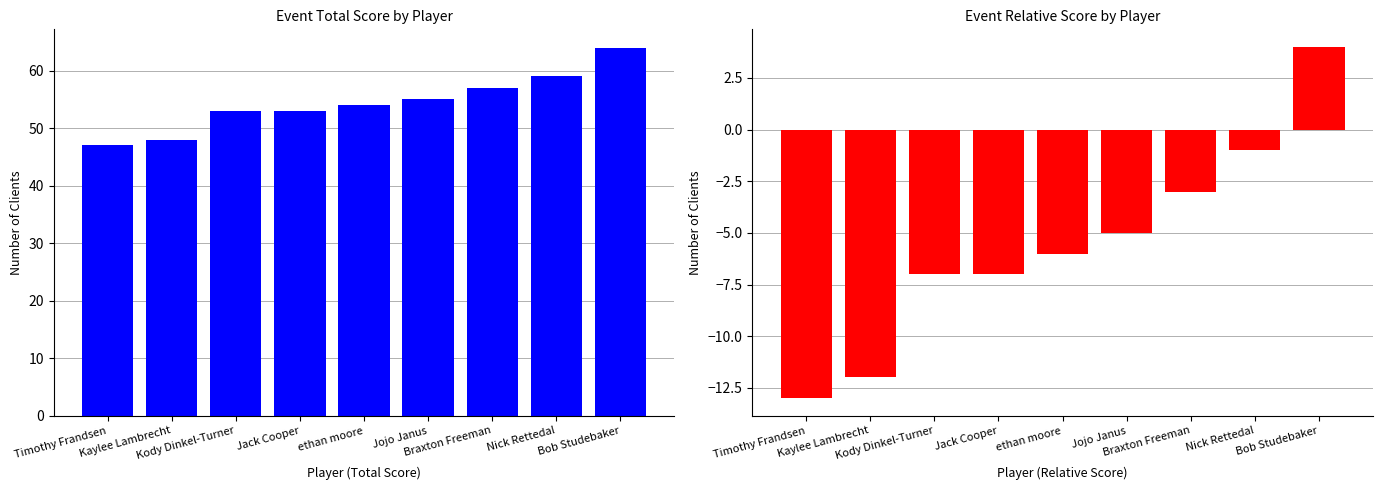

At which label does event_relative_score first exceed -6?

Jojo Janus